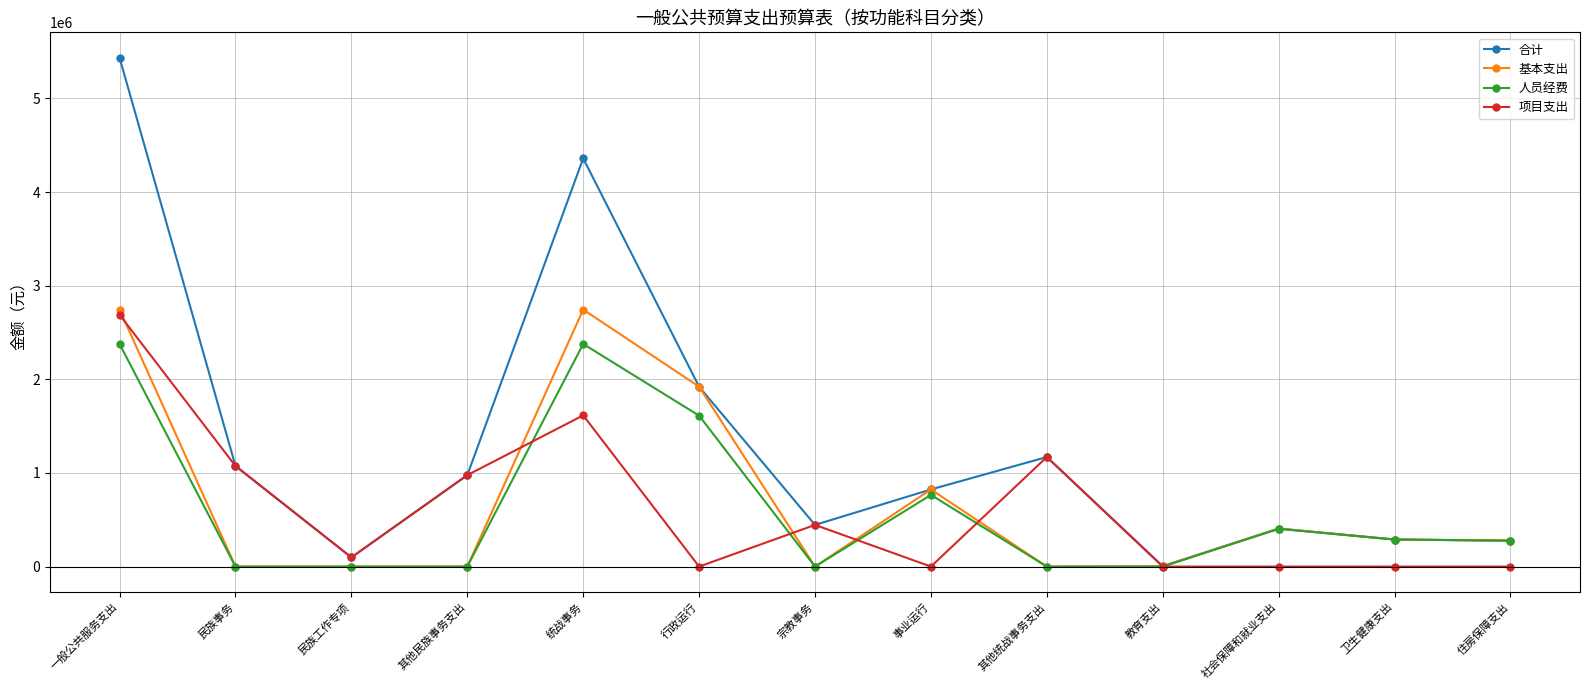

At which category does the chart reach its peak across all series?

一般公共服务支出